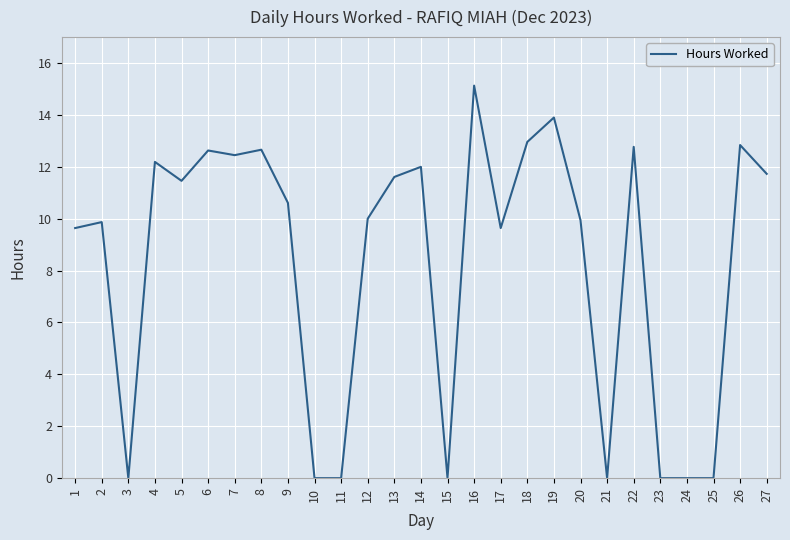

What is the difference between the values at 17 and 9?

1.0